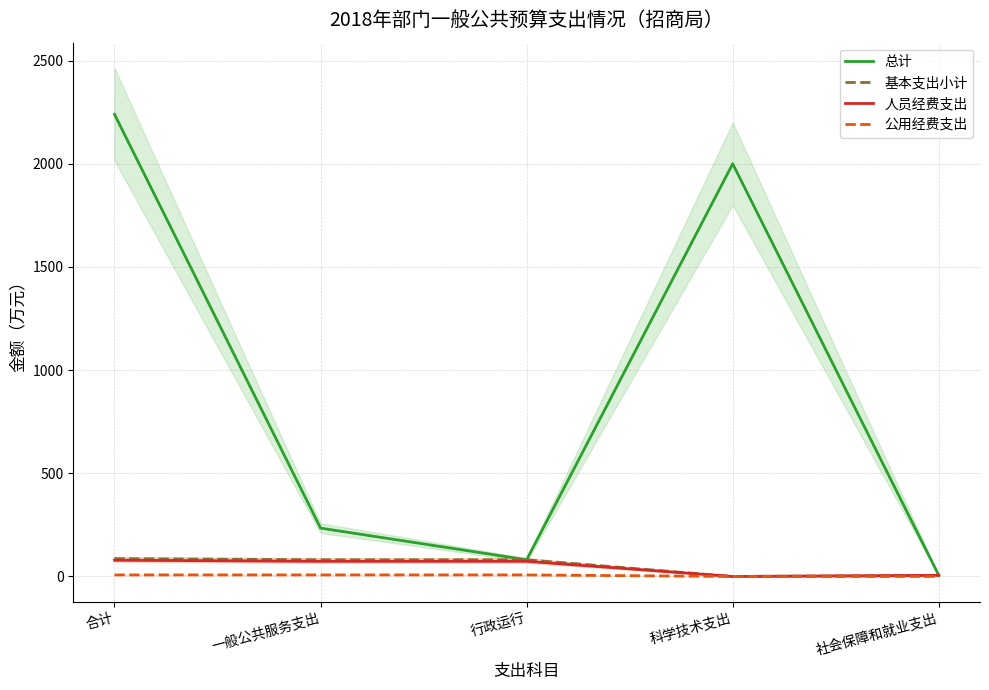

Does the chart display data point markers on the line(s)?

No